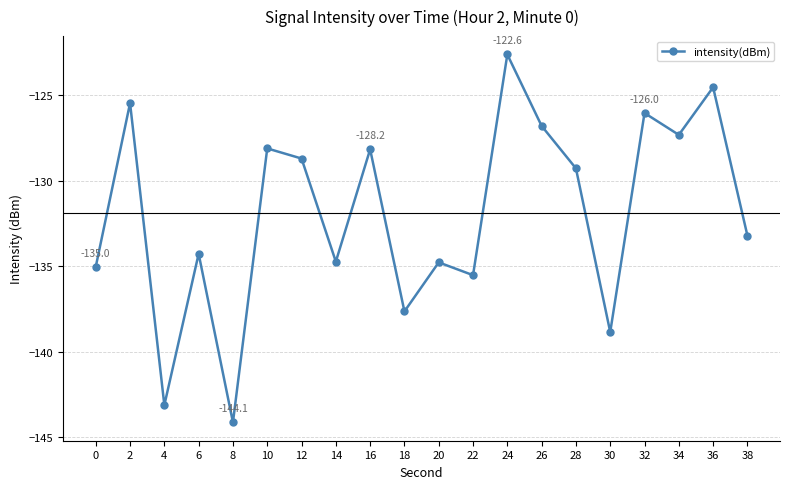

The chart shows a value of -143.1 at 4. True or false?

True